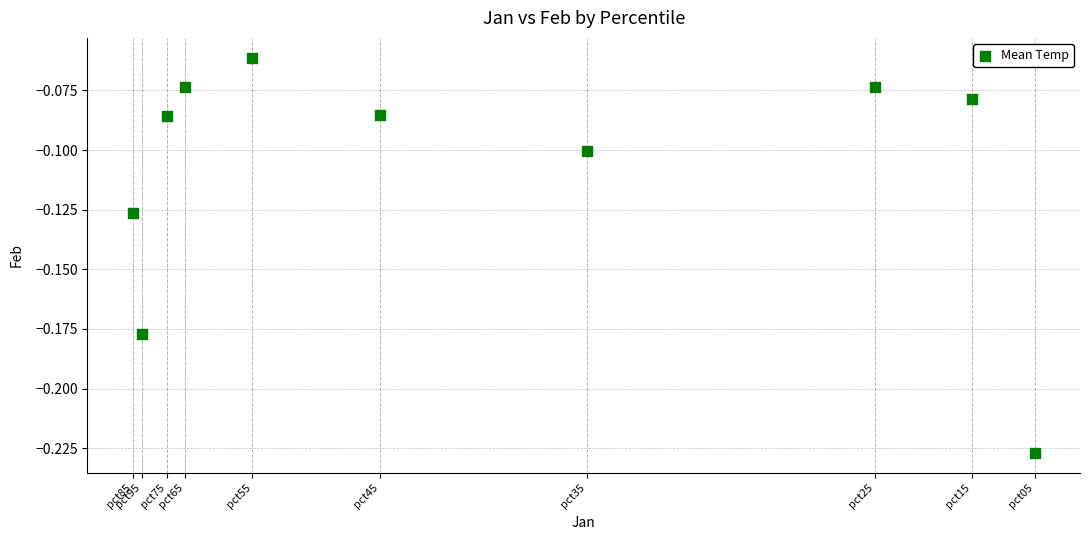

What is the range of X values (max minus min)?

0.4